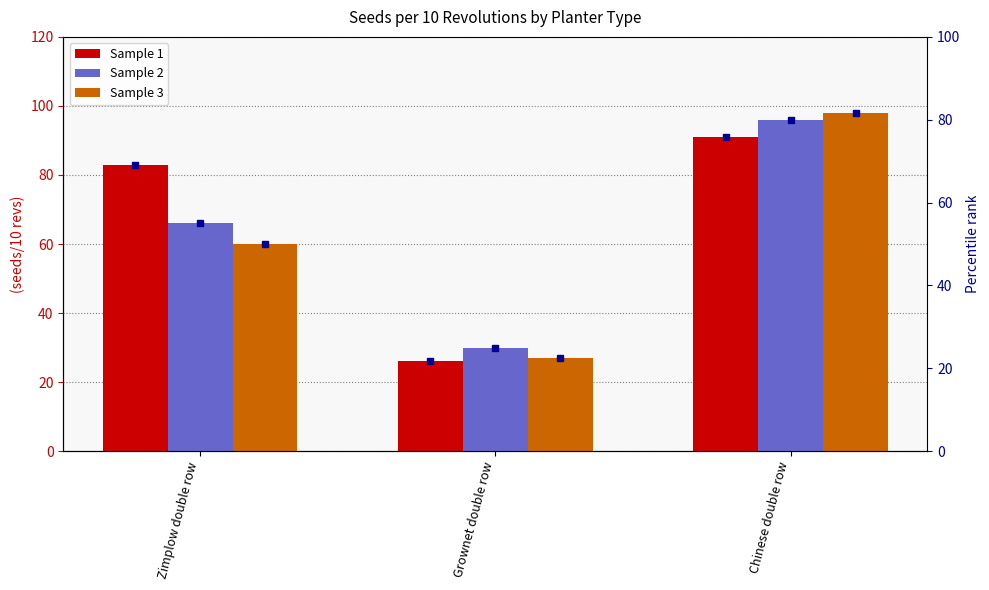

How many bars are there in each group?

3